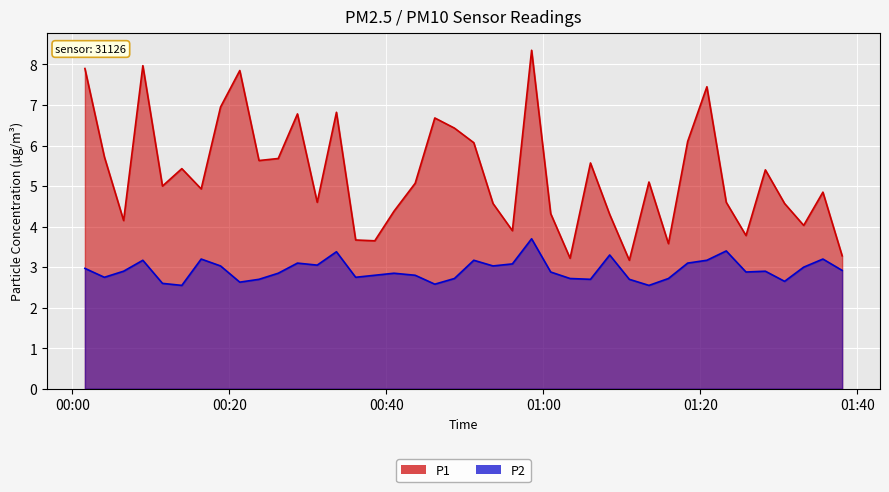

What is the difference between the maximum and minimum values in the P1 series?

5.2